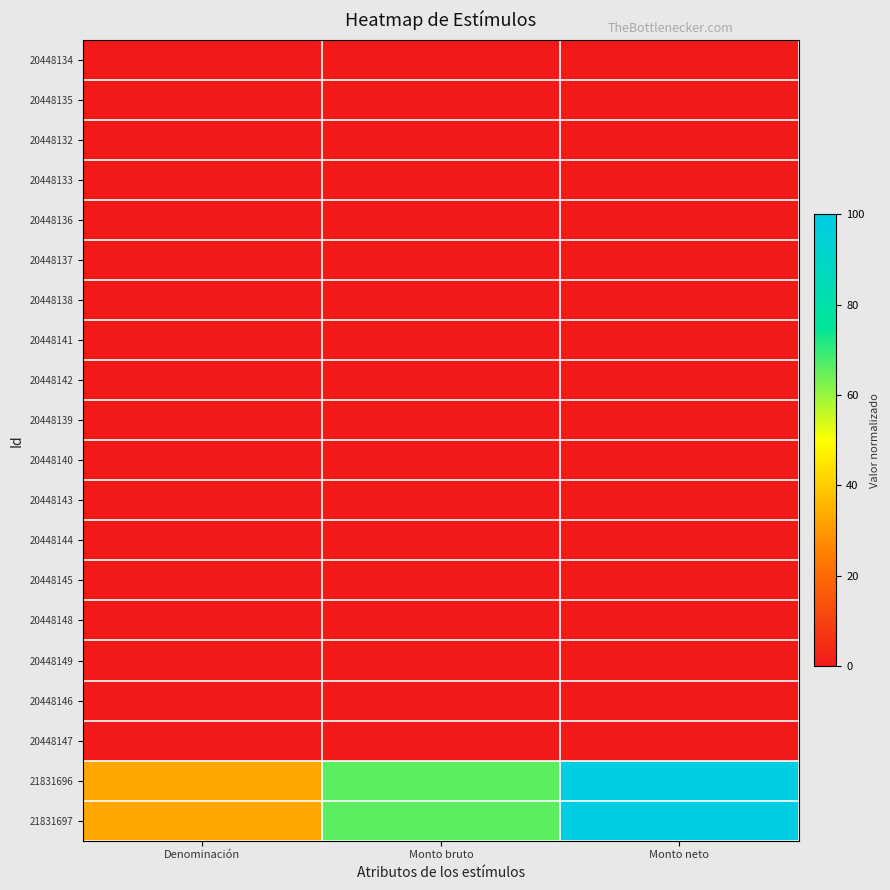

Count the number of categories in the chart.

3